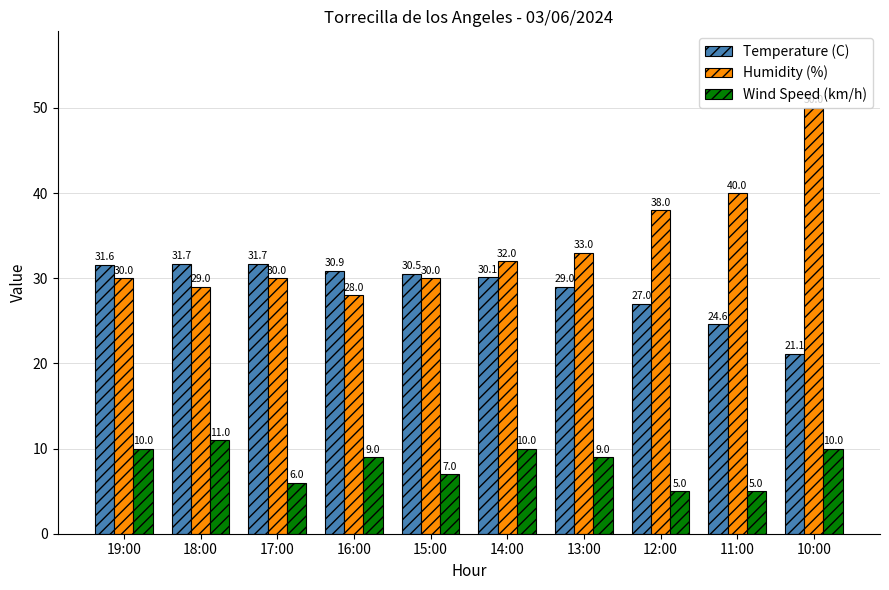

The value of Temperature (C) at 19:00 is 31.6. True or false?

True